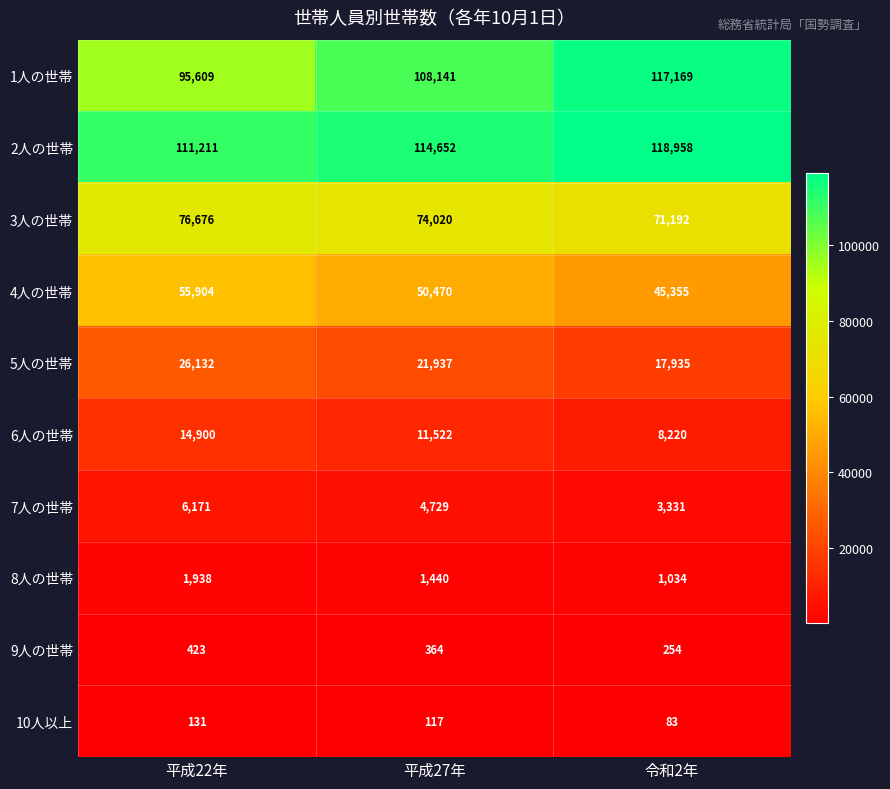

At which category does the chart reach its minimum across all series?

令和2年